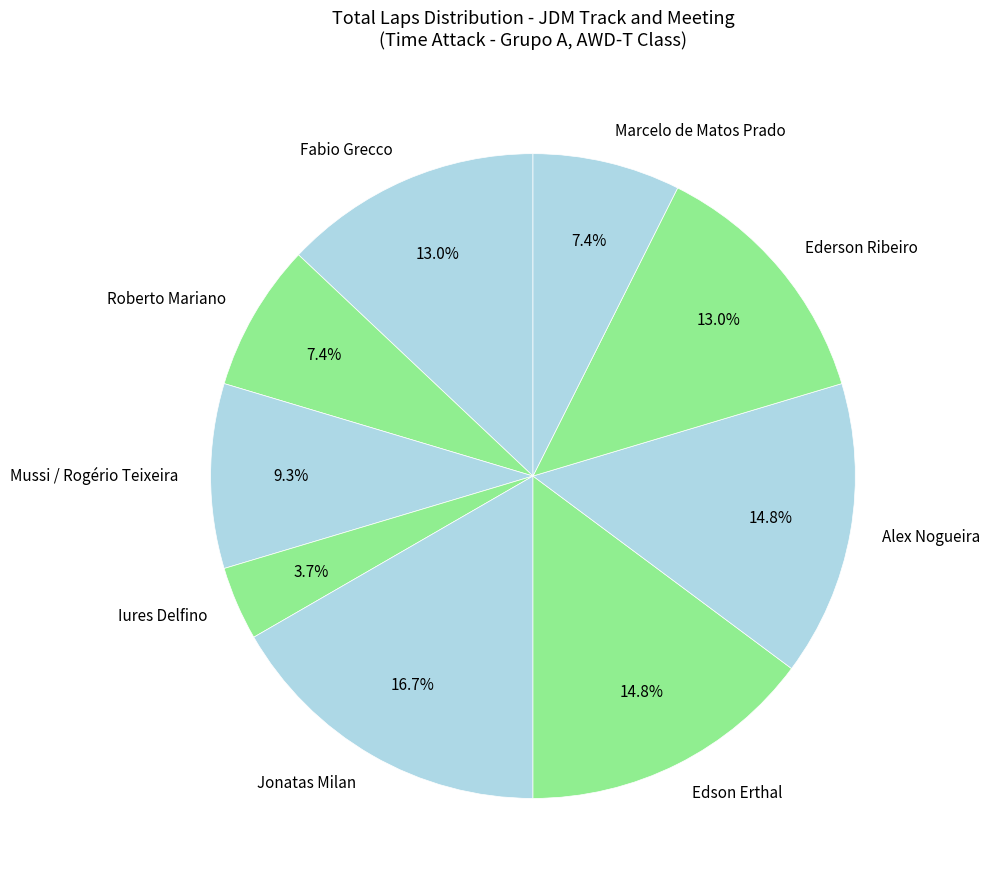

To the nearest percent, what is the difference between the Alex Nogueira and Jonatas Milan slice percentages?

2%